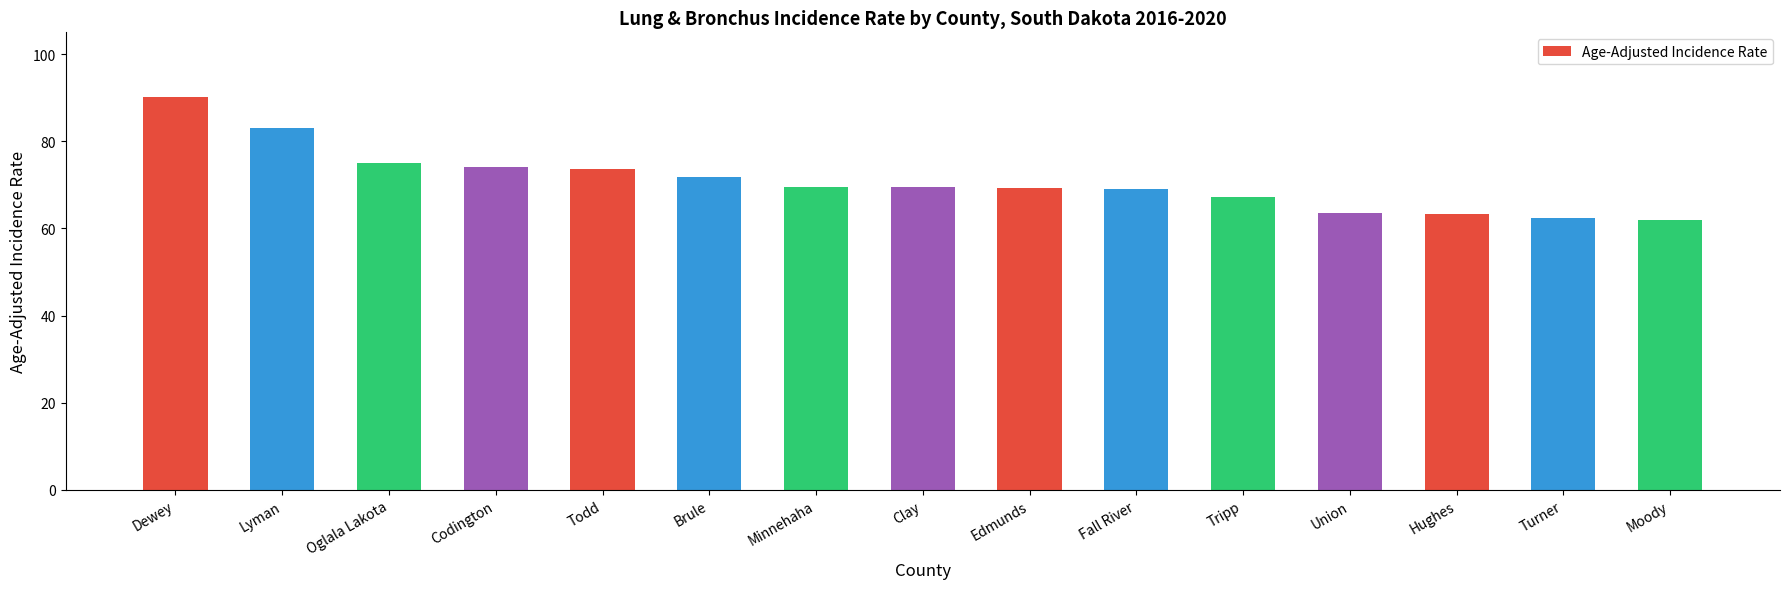

Count the number of categories in the chart.

15